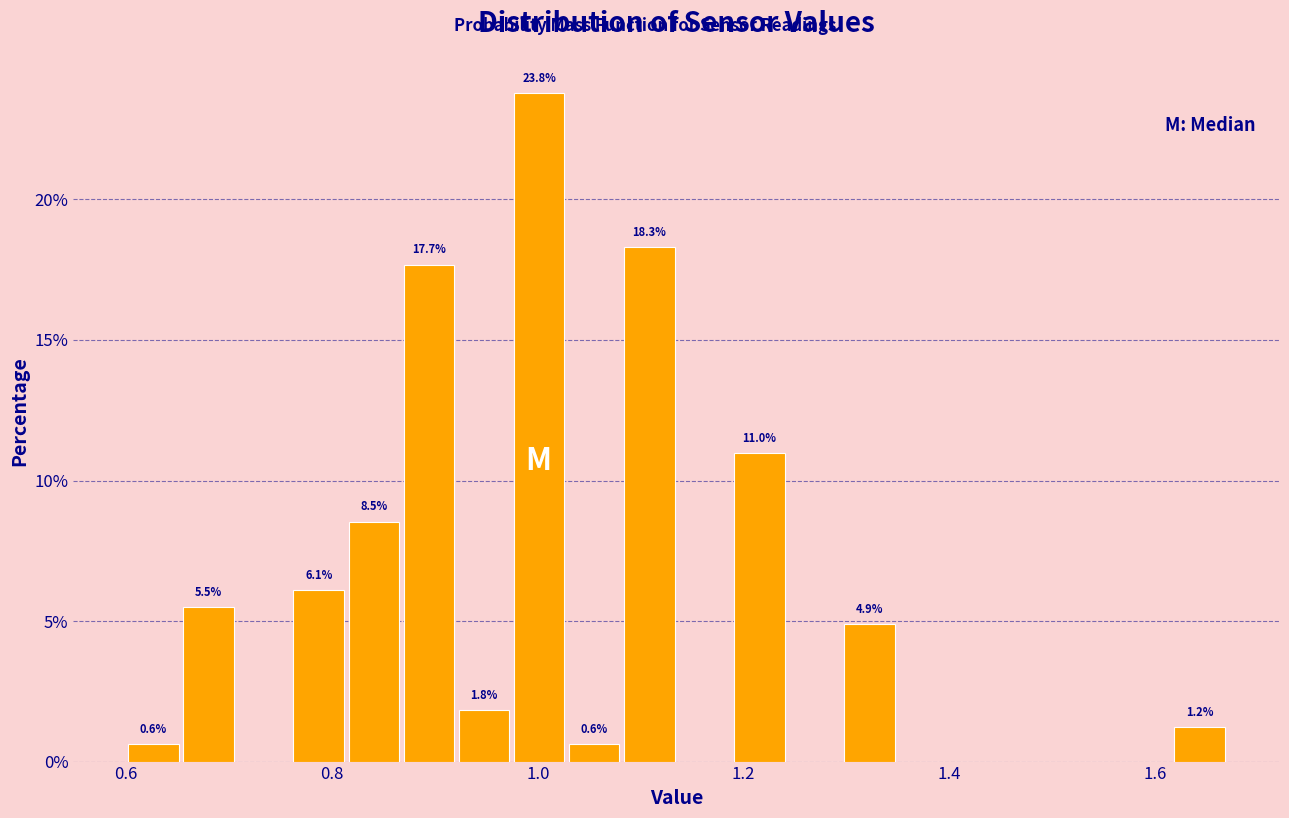

Read against the x-axis, roughly where is the centre of the tallest bar?

1.00